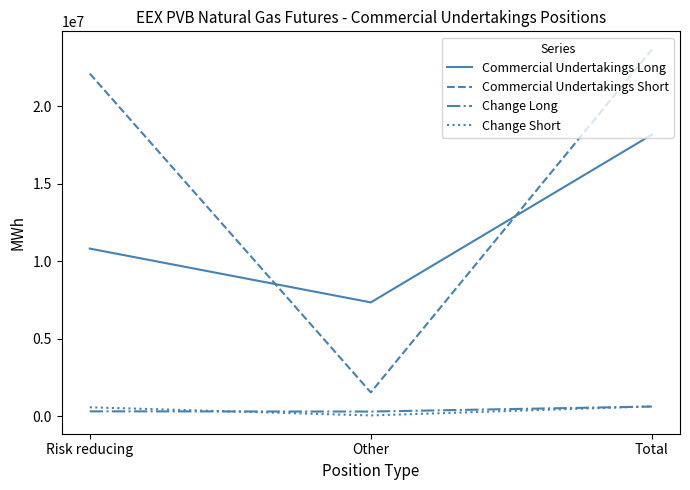

The Commercial Undertakings Long series shows 15989519 at Risk reducing. True or false?

False